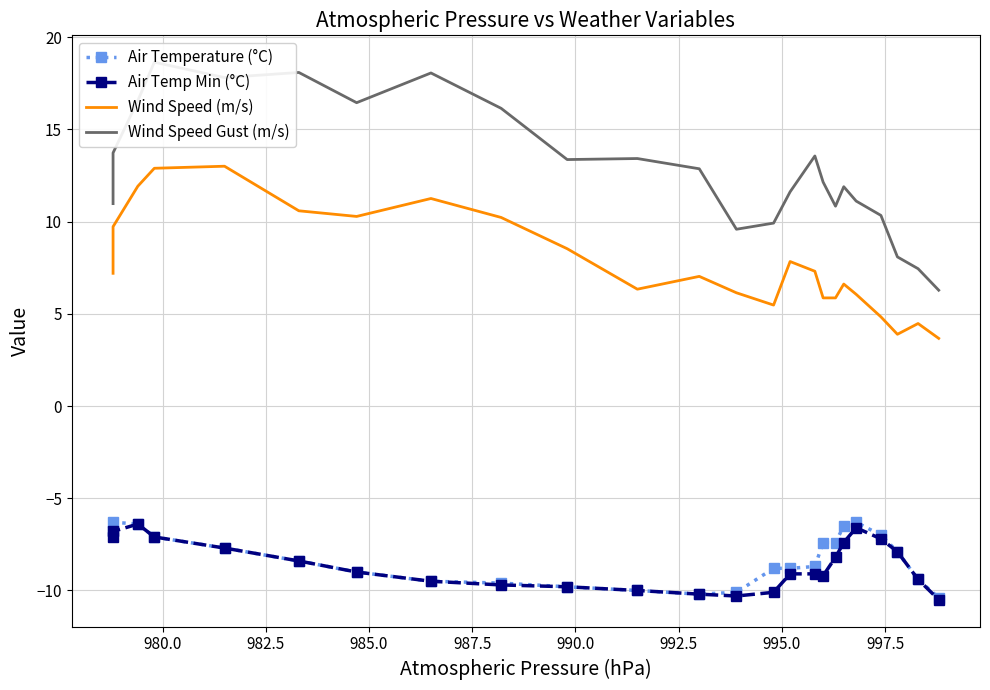

Which series has the largest total across all categories?

Wind Speed Gust (m/s)